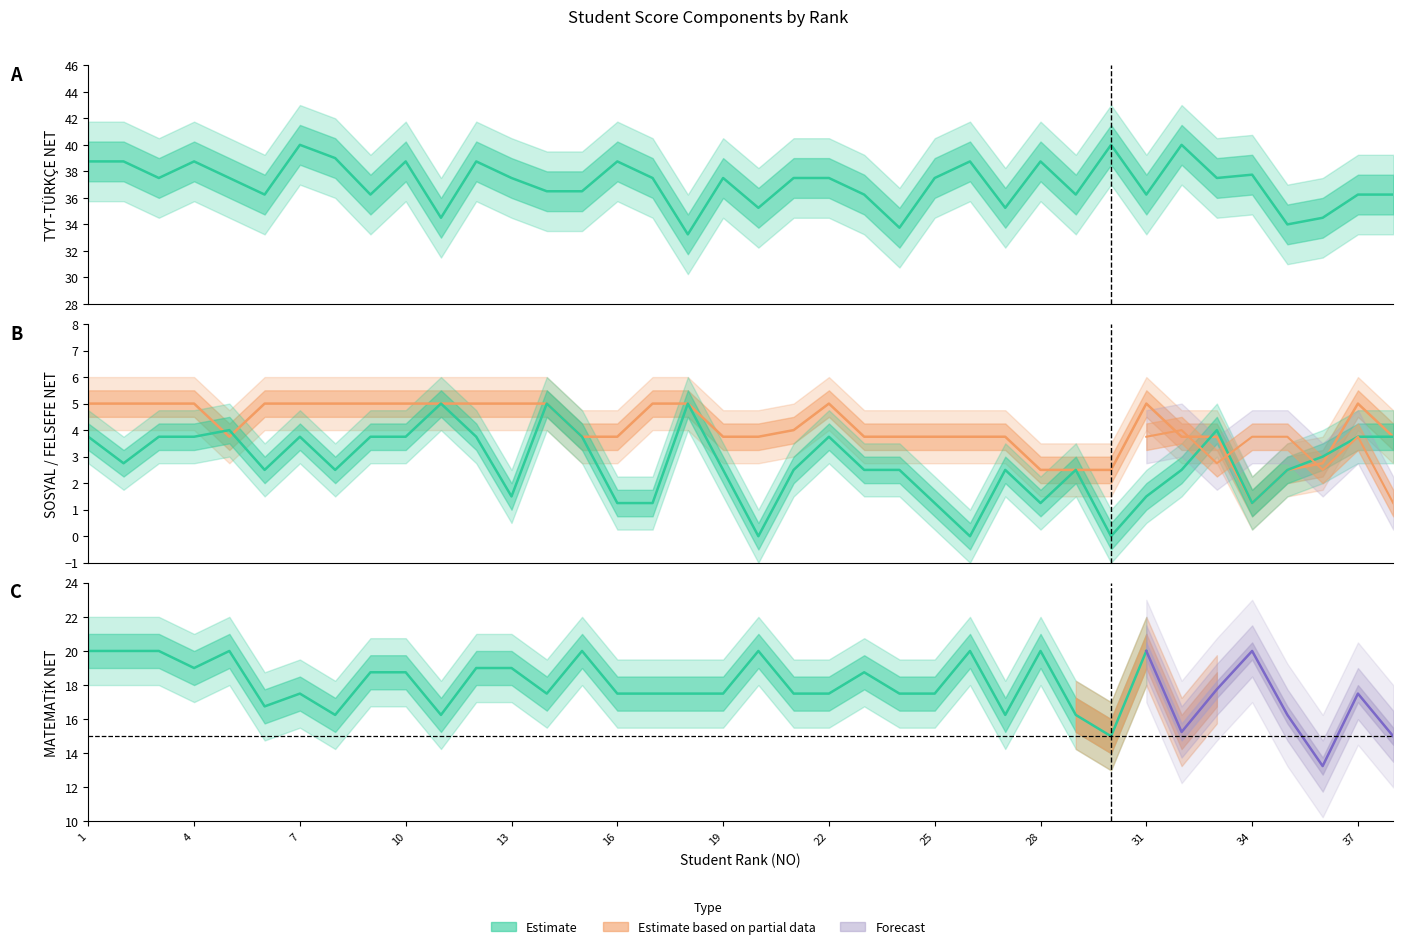

True or false: FELSEFE NET has more than 0 points higher than both neighbors.

True